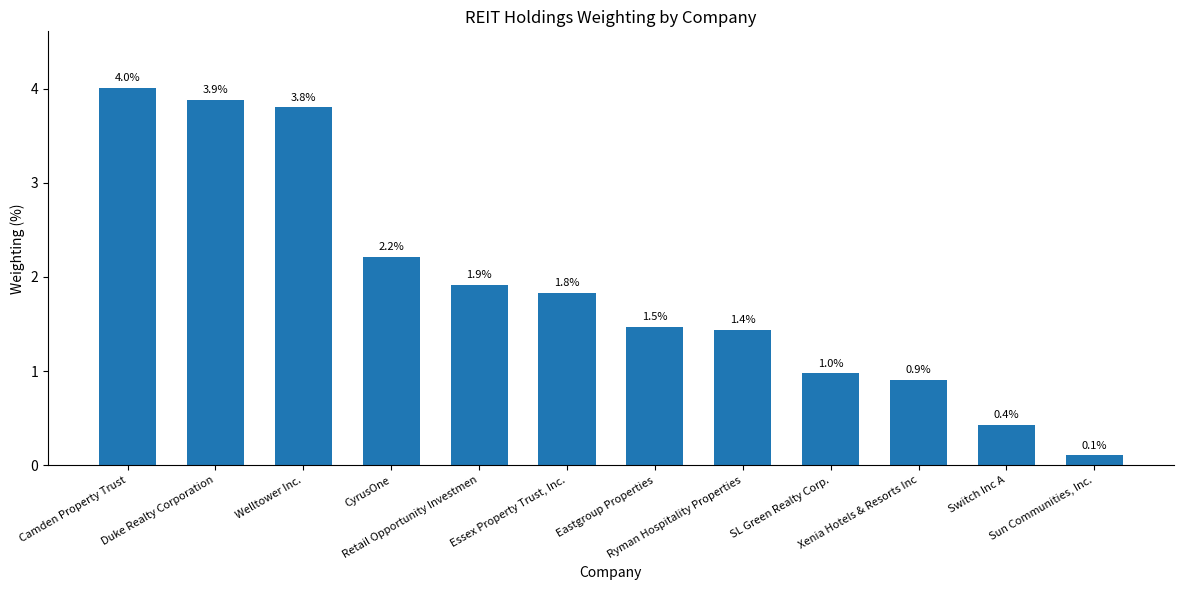

Is it true that the value at Duke Realty Corporation is 5.3?

False